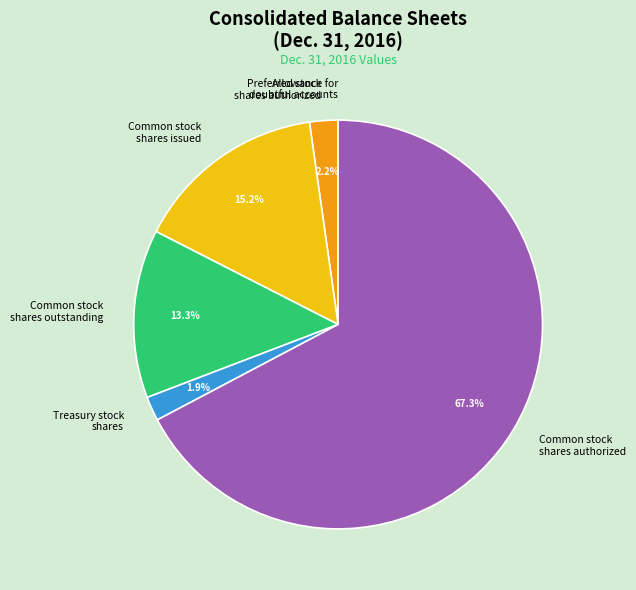

Which category has the biggest portion of the pie?

Common stock shares authorized